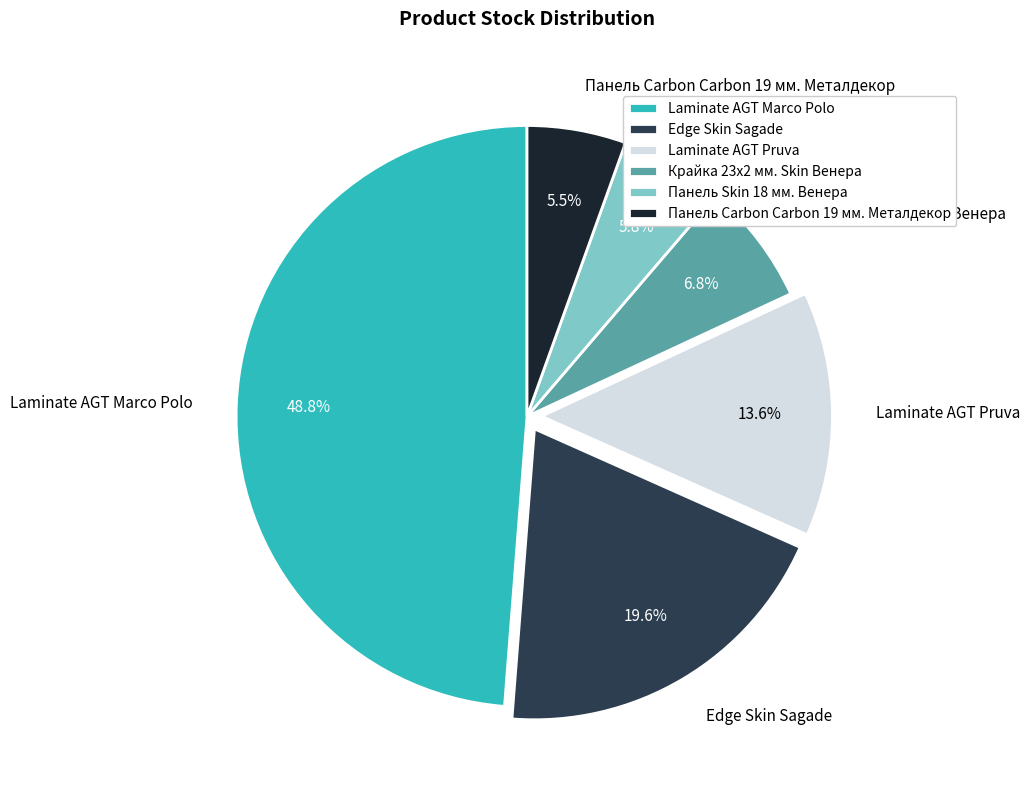

To the nearest percent, what portion does Крайка 23x2 мм. Skin Венера represent?

7%